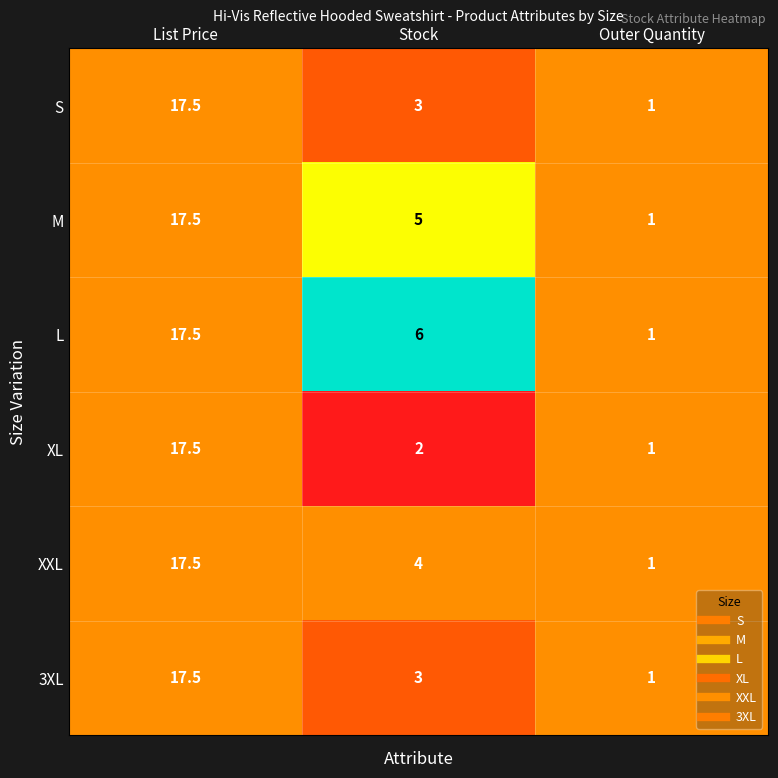

Between List Price and Stock, which series saw the biggest shift?

XL